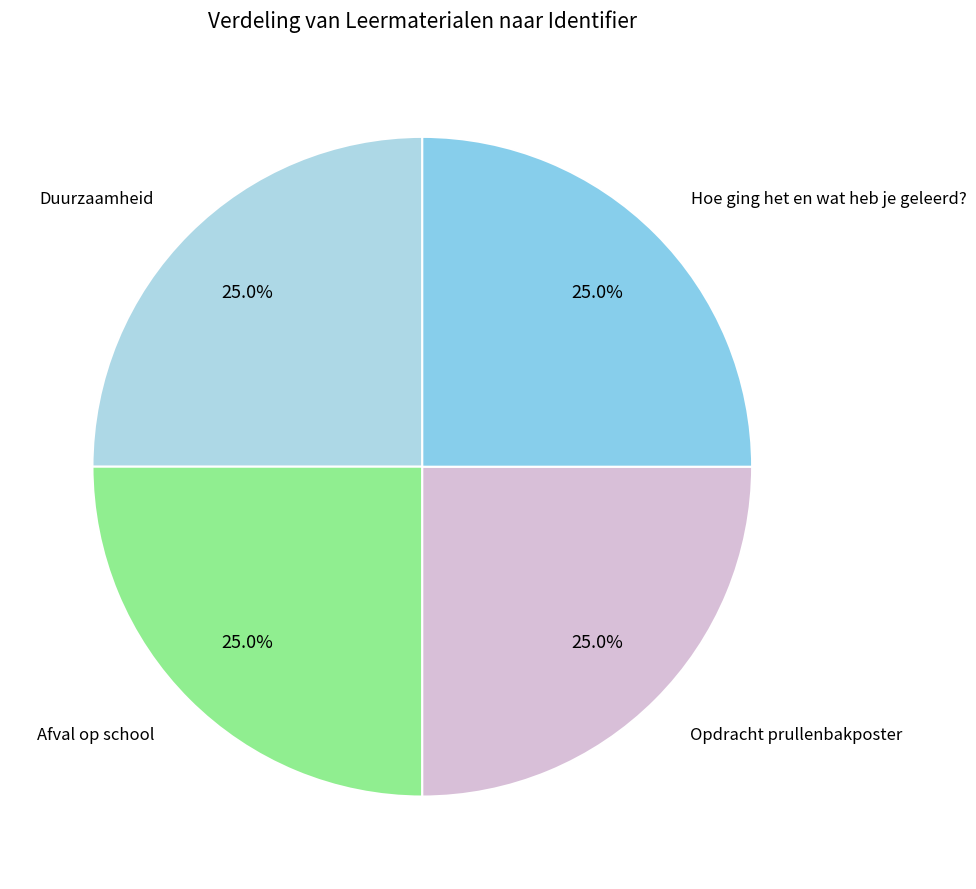

How many segments does this pie chart have?

4